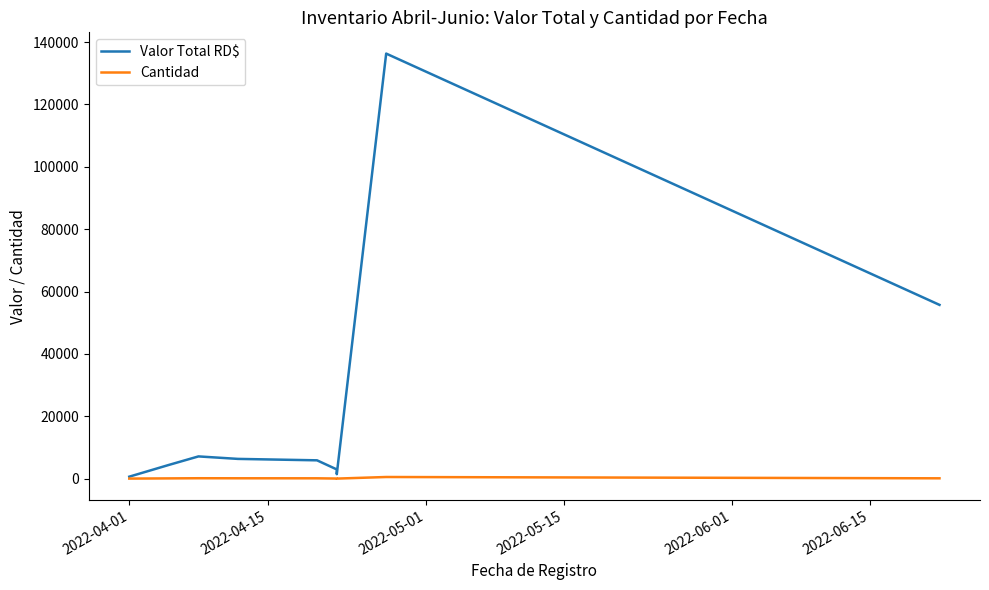

What is the average value of the Valor Total RD$ series?

24529.2